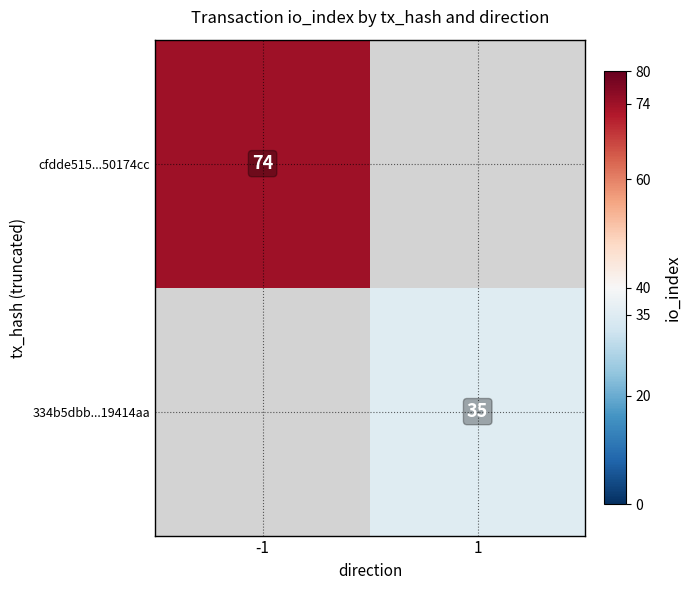

At how many categories does at least one series exceed 65?

1